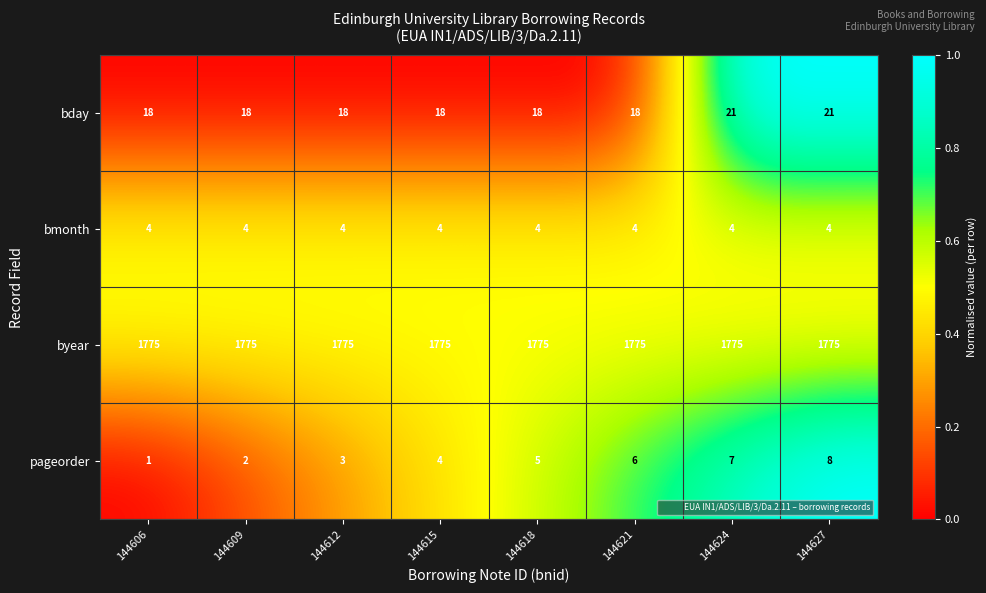

What is the greatest value displayed?

1775